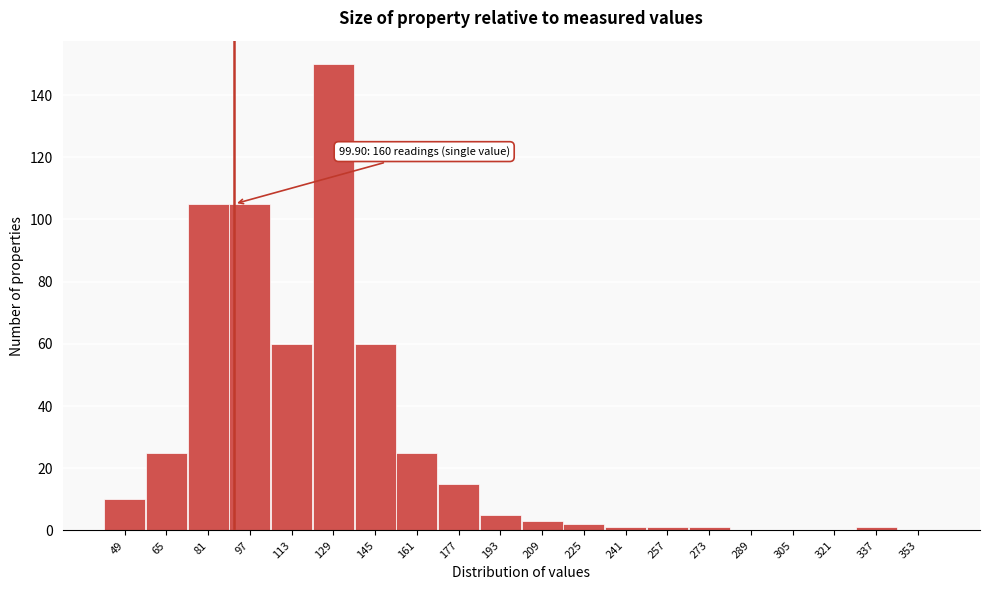

Reading right to left, transcribe all the data shown in this chart.

353=0	337=1	321=0	305=0	289=0	273=1	257=1	241=1	225=2	209=3	193=5	177=15	161=25	145=60	129=150	113=60	97=105	81=105	65=25	49=10